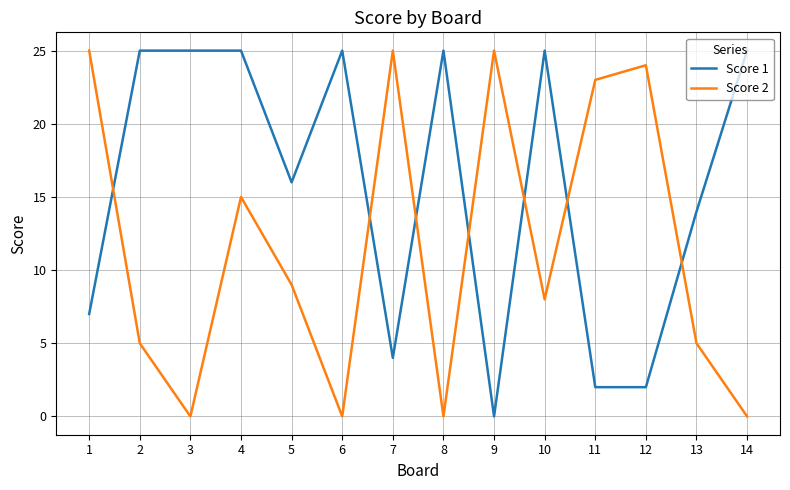

What is the spread (max minus min) of values at 13?

9